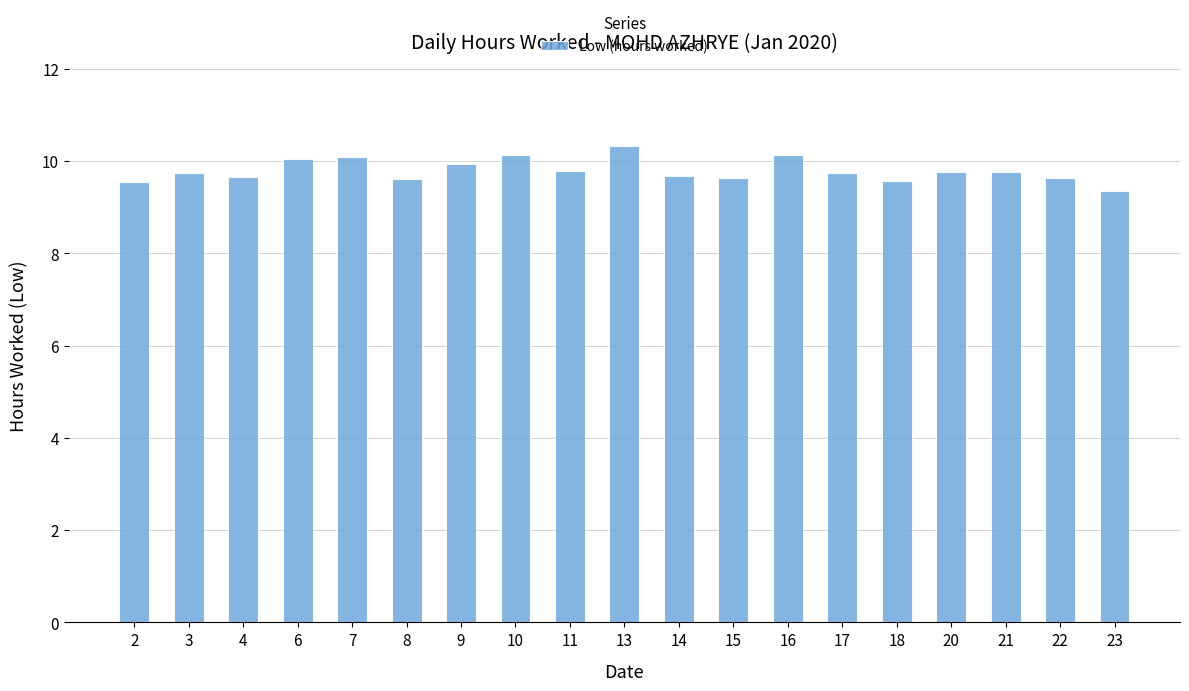

What is the value of the 8th bar from the left?

10.1